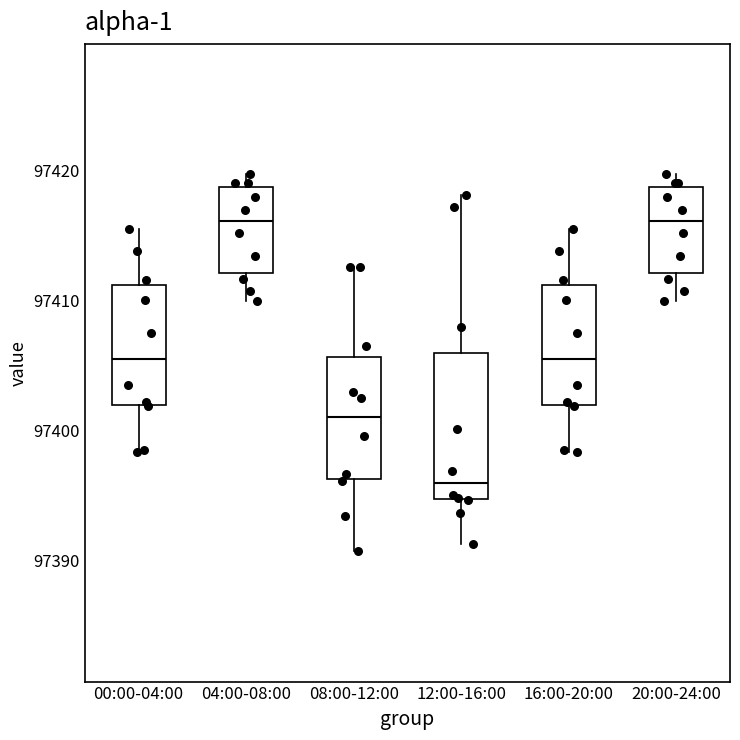

Reading left to right, read every box against the y-axis: the position of its median line, the range the box covers, and the ends of its whiskers. The values are not printed on the chart, so give them approximately, as read against the axis.

00:00-04:00: median 97405, box 97402 to 97411, whiskers 97398 to 97416
04:00-08:00: median 97416, box 97412 to 97419, whiskers 97410 to 97420
08:00-12:00: median 97401, box 97396 to 97406, whiskers 97391 to 97413
12:00-16:00: median 97396, box 97395 to 97406, whiskers 97391 to 97418
16:00-20:00: median 97405, box 97402 to 97411, whiskers 97398 to 97416
20:00-24:00: median 97416, box 97412 to 97419, whiskers 97410 to 97420